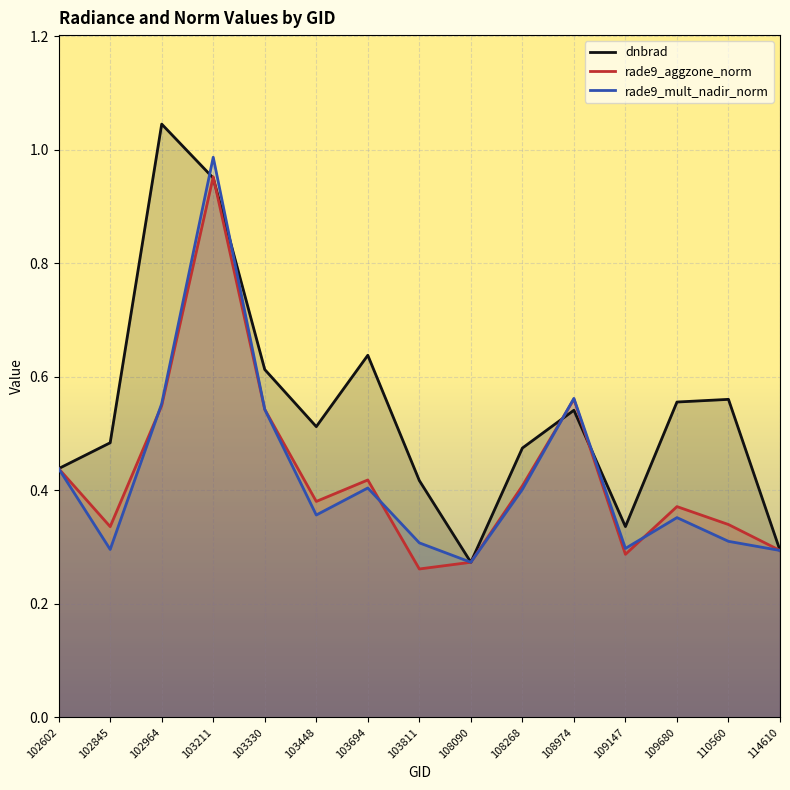

How many lines are shown in the chart?

3